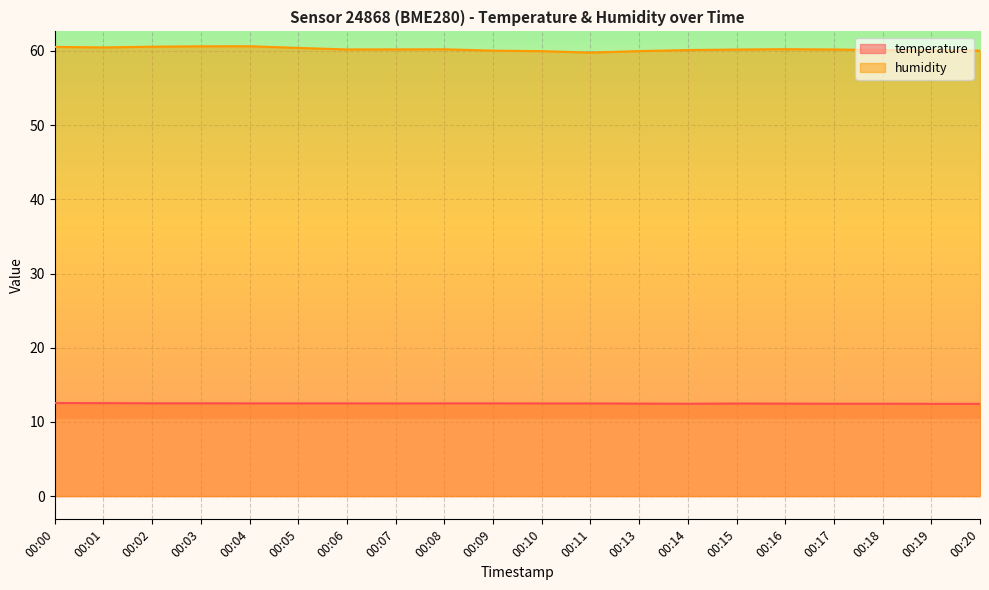

True or false: humidity and temperature intersect in this chart.

False